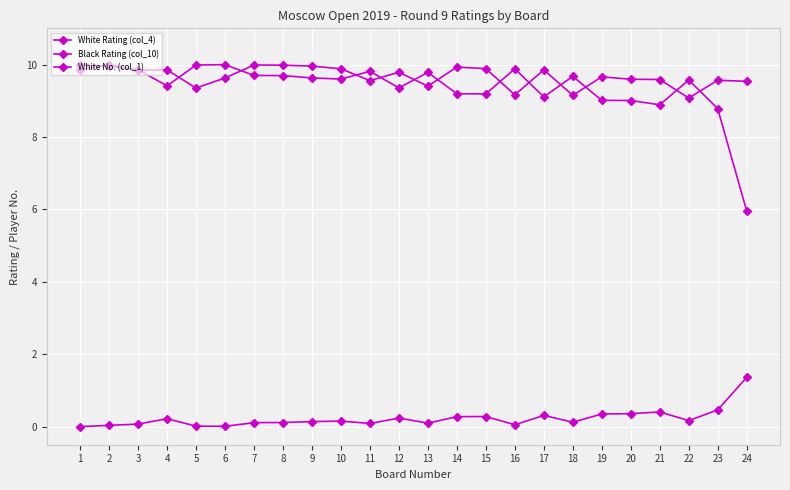

Where is Black Rating (col_10) nearest to the value 9?

22